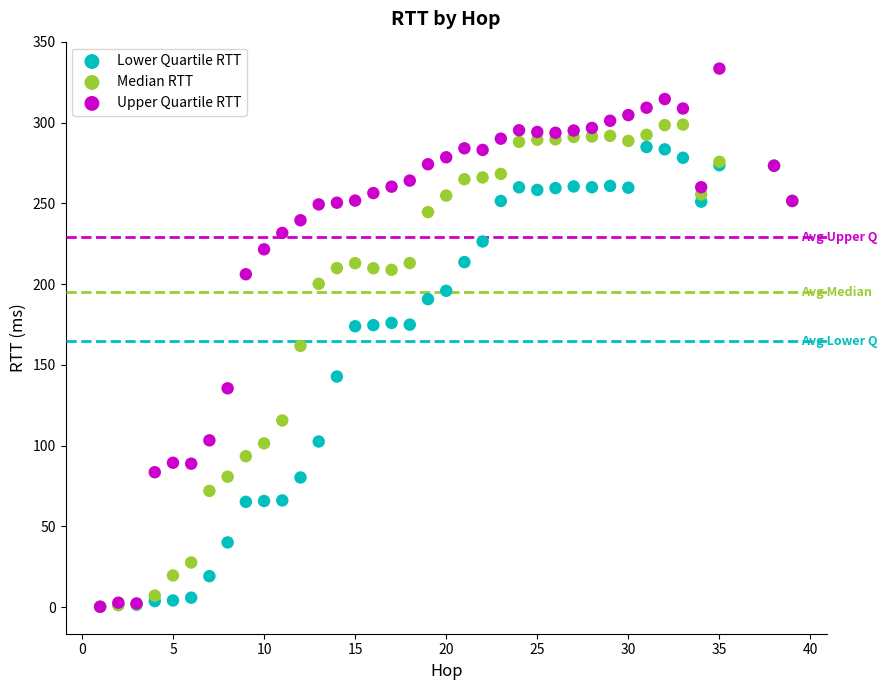

In the Median RTT series, what Y value is closest to 149?

161.7